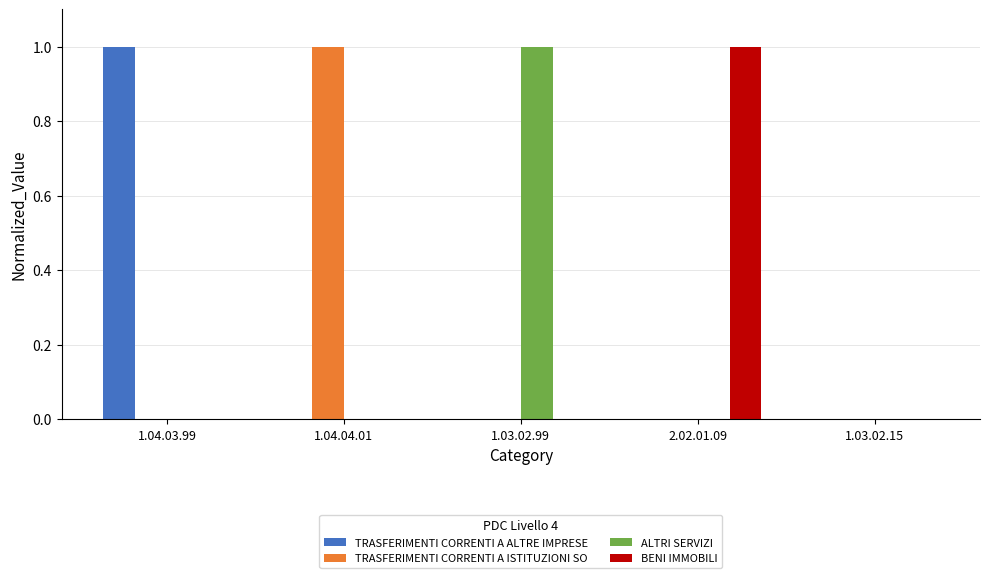

Reading right to left, list all the values displayed in this chart.

TRASFERIMENTI CORRENTI A ALTRE IMPRESE: 1.03.02.15=0	2.02.01.09=0	1.03.02.99=0	1.04.04.01=0	1.04.03.99=1
TRASFERIMENTI CORRENTI A ISTITUZIONI SO: 1.03.02.15=0	2.02.01.09=0	1.03.02.99=0	1.04.04.01=1	1.04.03.99=0
ALTRI SERVIZI: 1.03.02.15=0	2.02.01.09=0	1.03.02.99=1	1.04.04.01=0	1.04.03.99=0
BENI IMMOBILI: 1.03.02.15=0	2.02.01.09=1	1.03.02.99=0	1.04.04.01=0	1.04.03.99=0